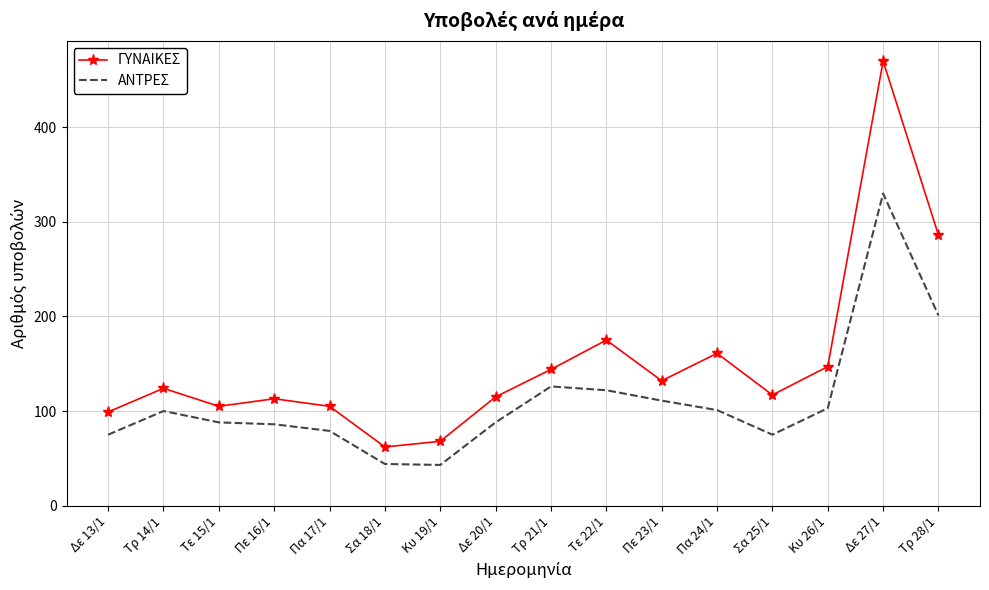

What is the difference between the ΓΥΝΑΙΚΕΣ values at Σα 25/1 and Κυ 26/1?

30